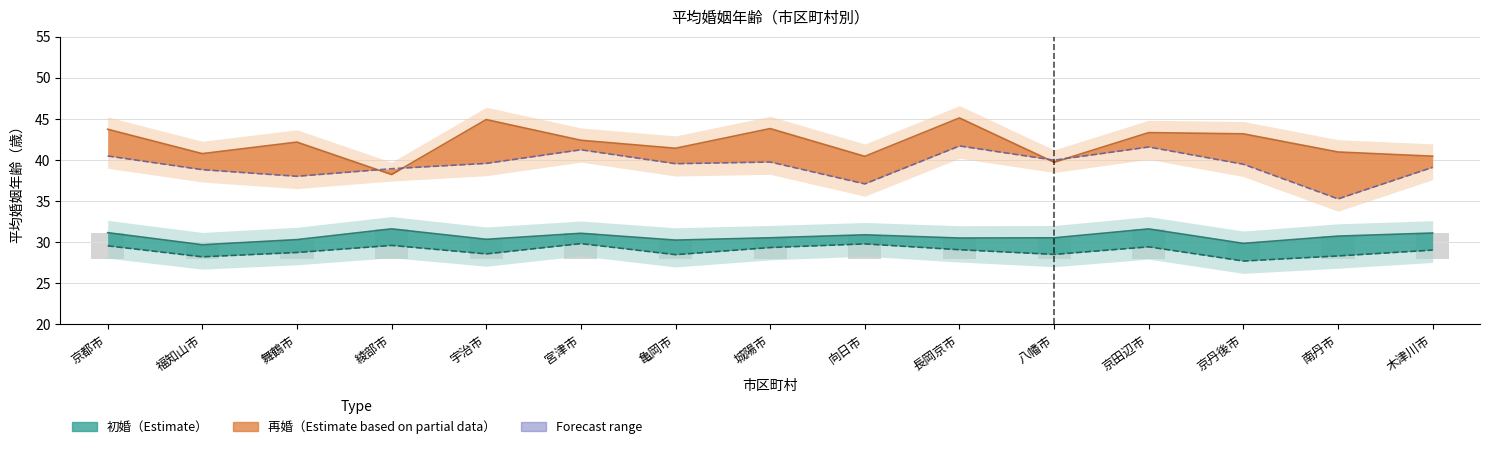

What is the highest value of the 妻(再婚) series?

41.7